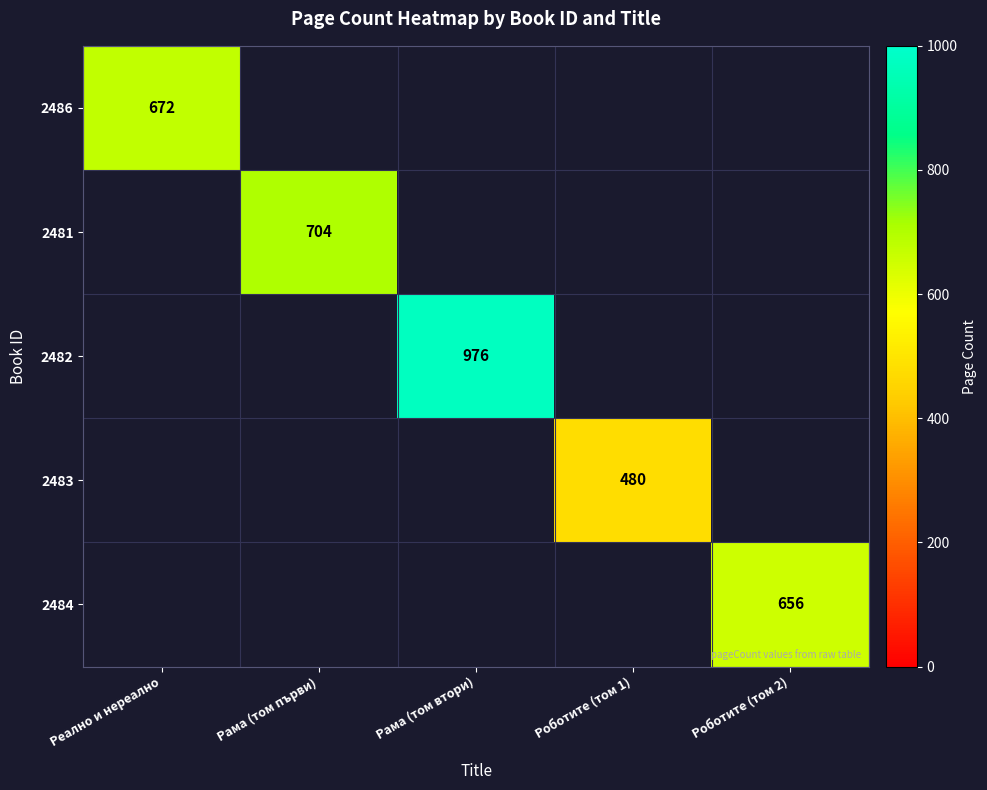

How many categories are shown in the chart?

5